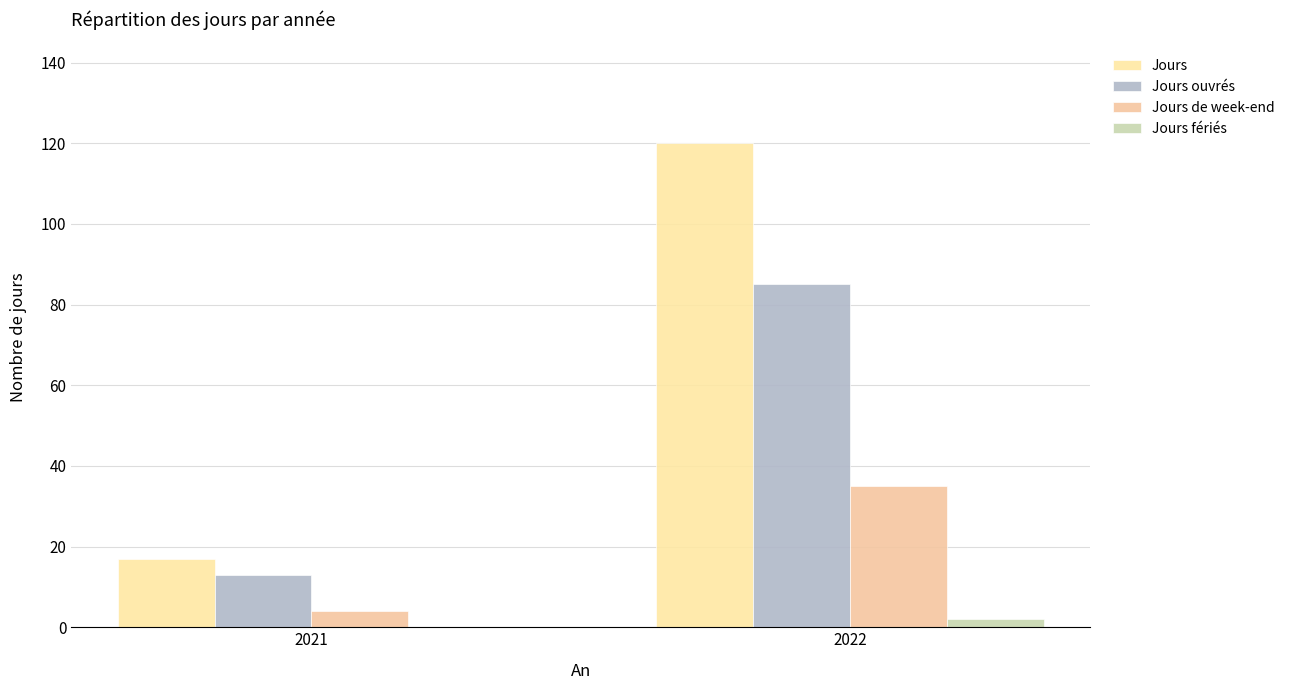

Which series has the largest range (max minus min)?

Jours